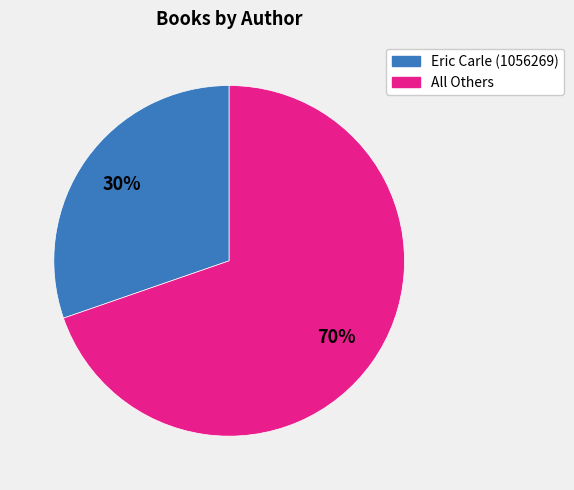

To the nearest percent, what is the average slice percentage?

50%